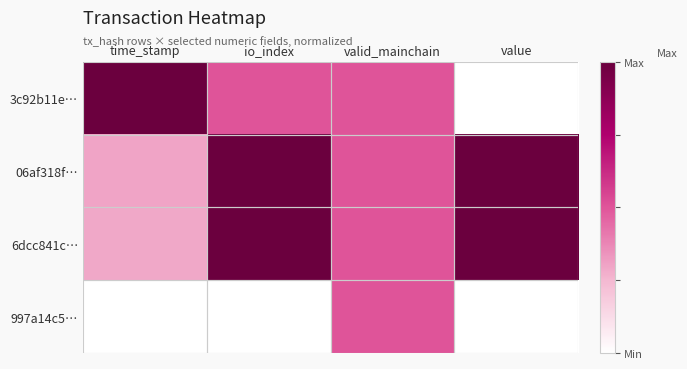

At which category does the chart reach its minimum across all series?

value